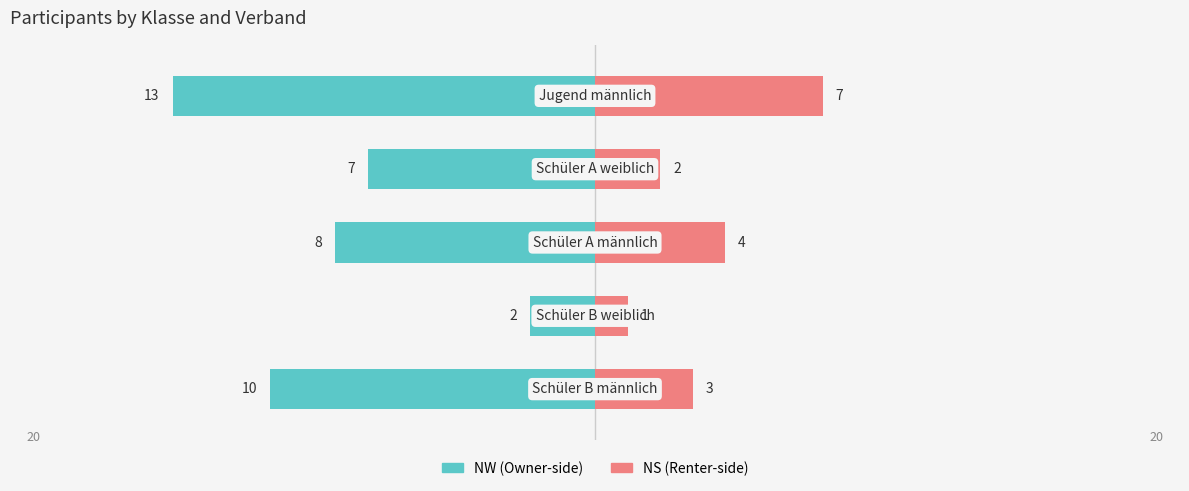

What is the sum of all NW values?

-40